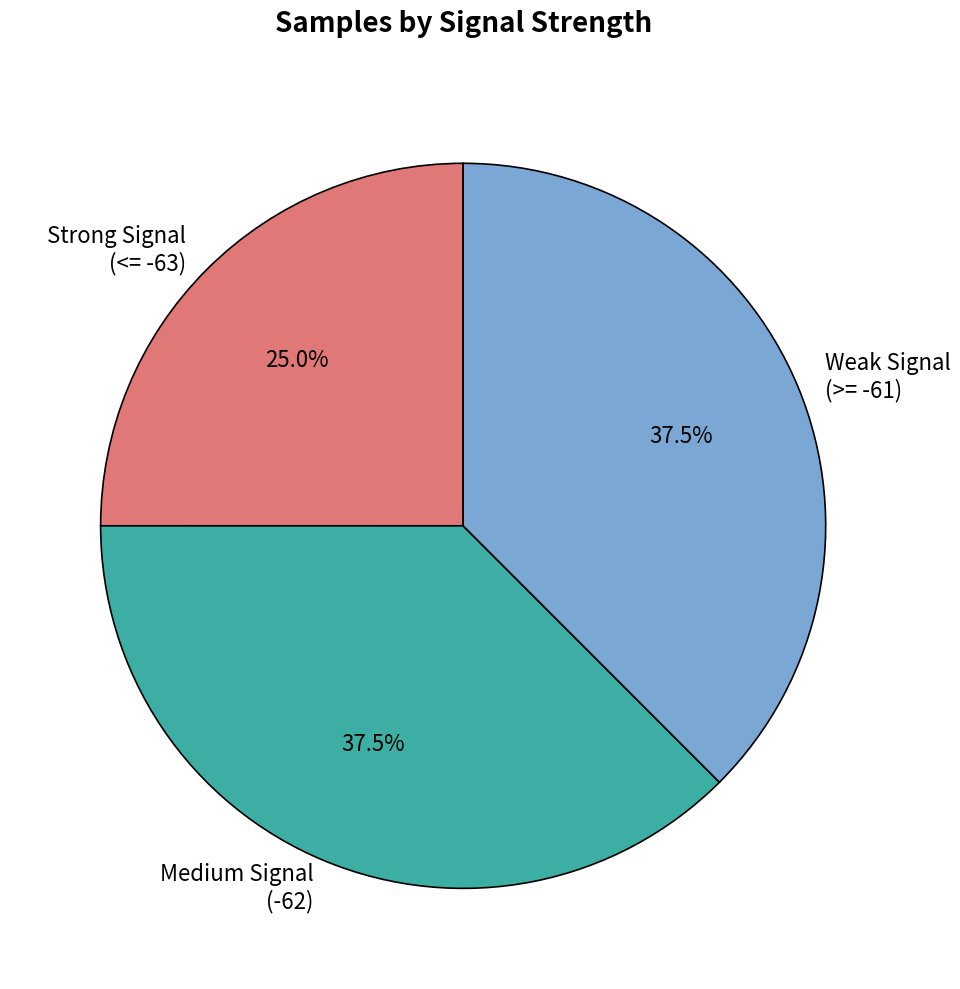

What is the total percentage of Strong Signal (<= -63) and Medium Signal (-62)?

62.5%